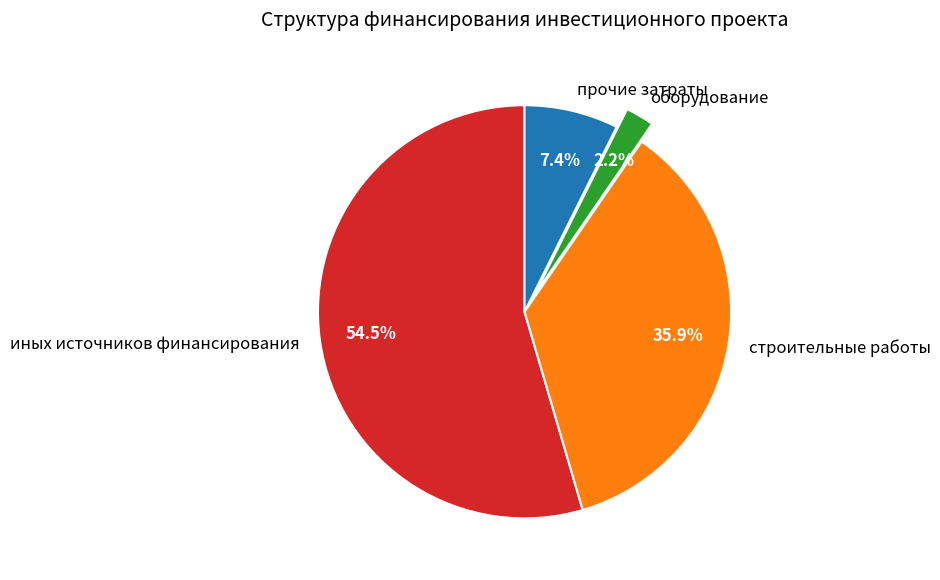

Is there any slice that represents more than half of the pie?

Yes